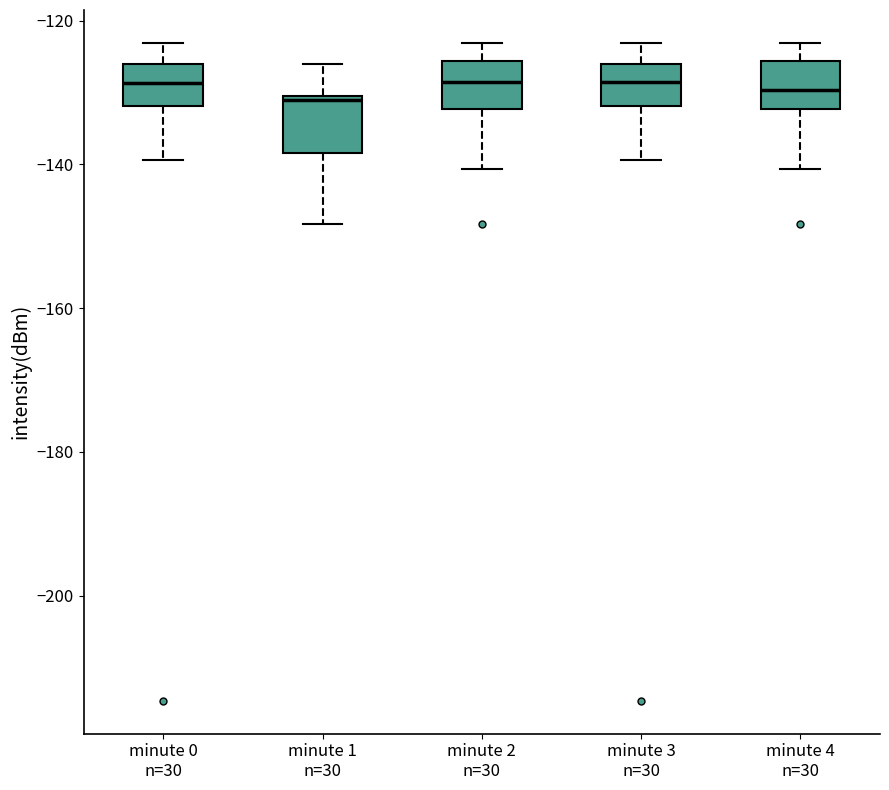

Reading left to right, transcribe this box plot: for each box, give where its median line is, the range the box spans, and where its two whiskers end, as read against the y-axis. The values are not printed on the chart, so give them approximately, as read against the axis.

minute 0 n=30: median -128, box -132 to -126, whiskers -140 to -124
minute 1 n=30: median -132, box -138 to -130, whiskers -148 to -126
minute 2 n=30: median -128, box -132 to -126, whiskers -140 to -124
minute 3 n=30: median -128, box -132 to -126, whiskers -140 to -124
minute 4 n=30: median -130, box -132 to -126, whiskers -140 to -124